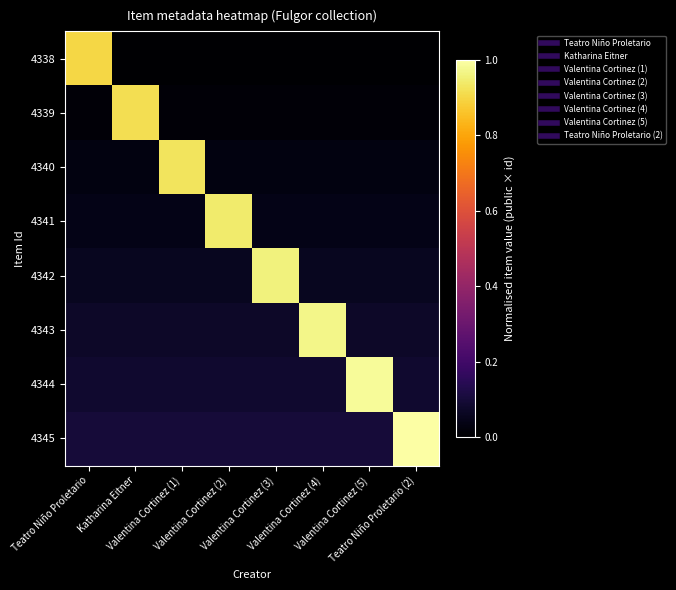

How many data points does each series have?

8